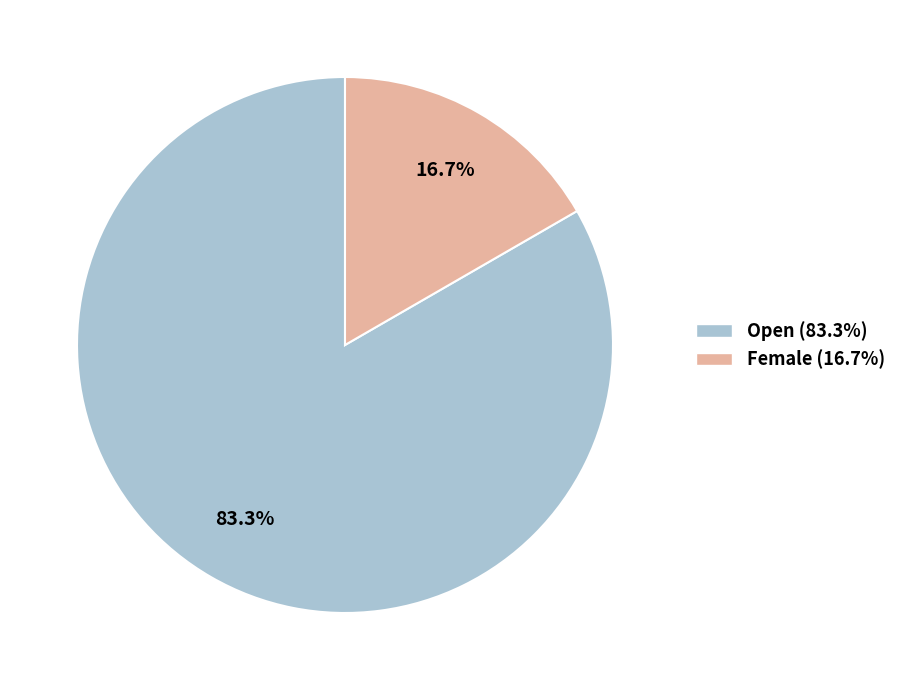

To the nearest percent, what is the difference between the largest and smallest slice percentages?

67%